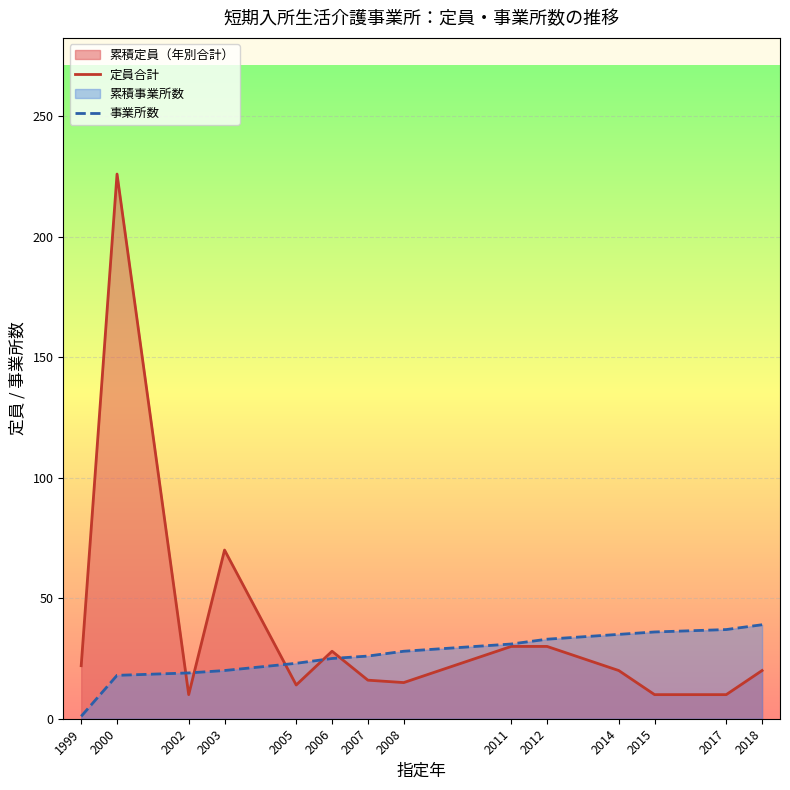

The 定員合計 series shows 6 at 2005. True or false?

False